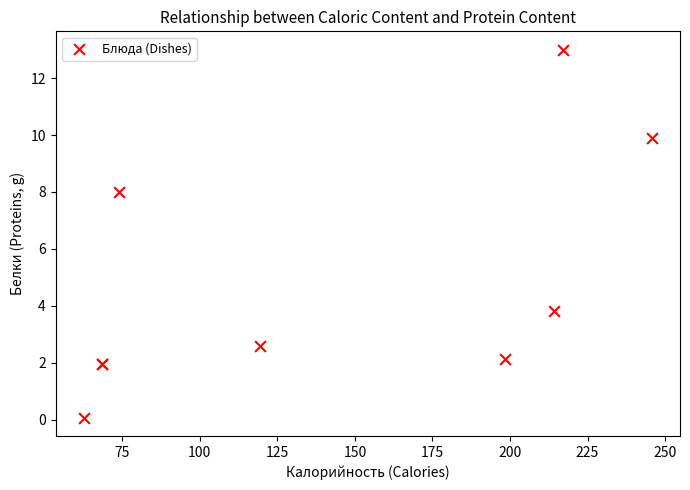

What Y value in the scatter plot is closest to 6?

8.0